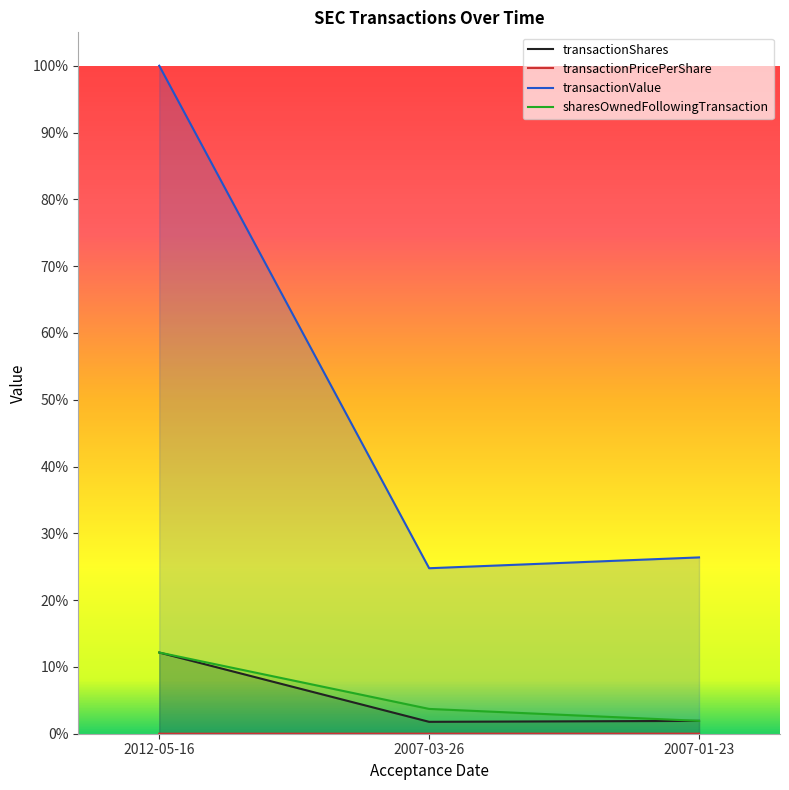

The sharesOwnedFollowingTransaction series shows 0.1 at 2012-05-16. True or false?

False